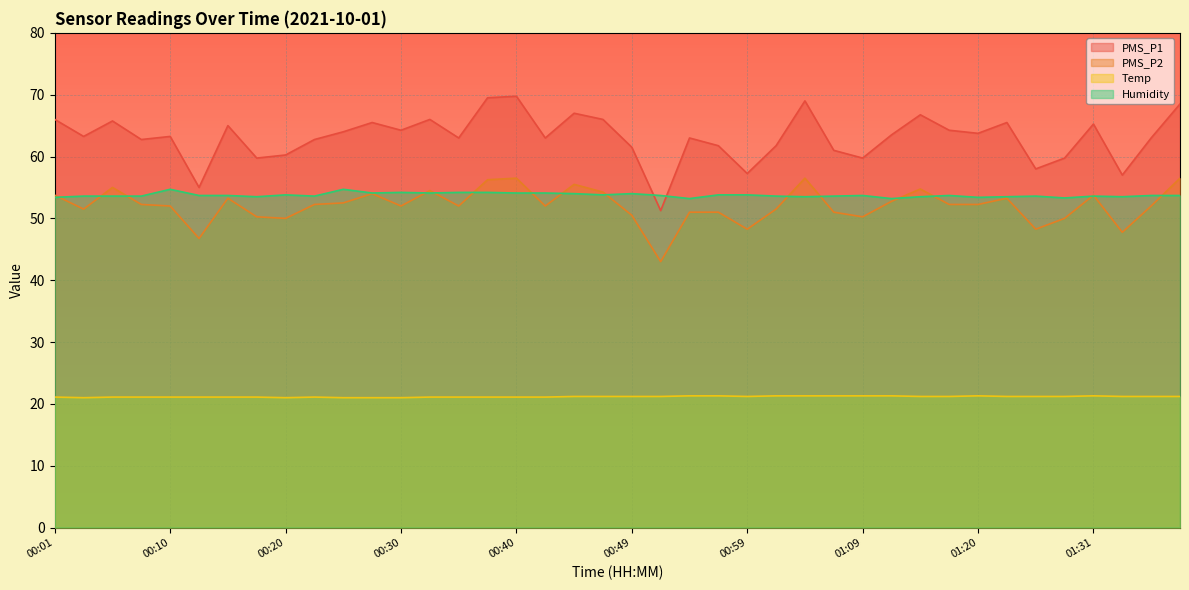

Which series changed the most between 00:08 and 01:23?

PMS_P1